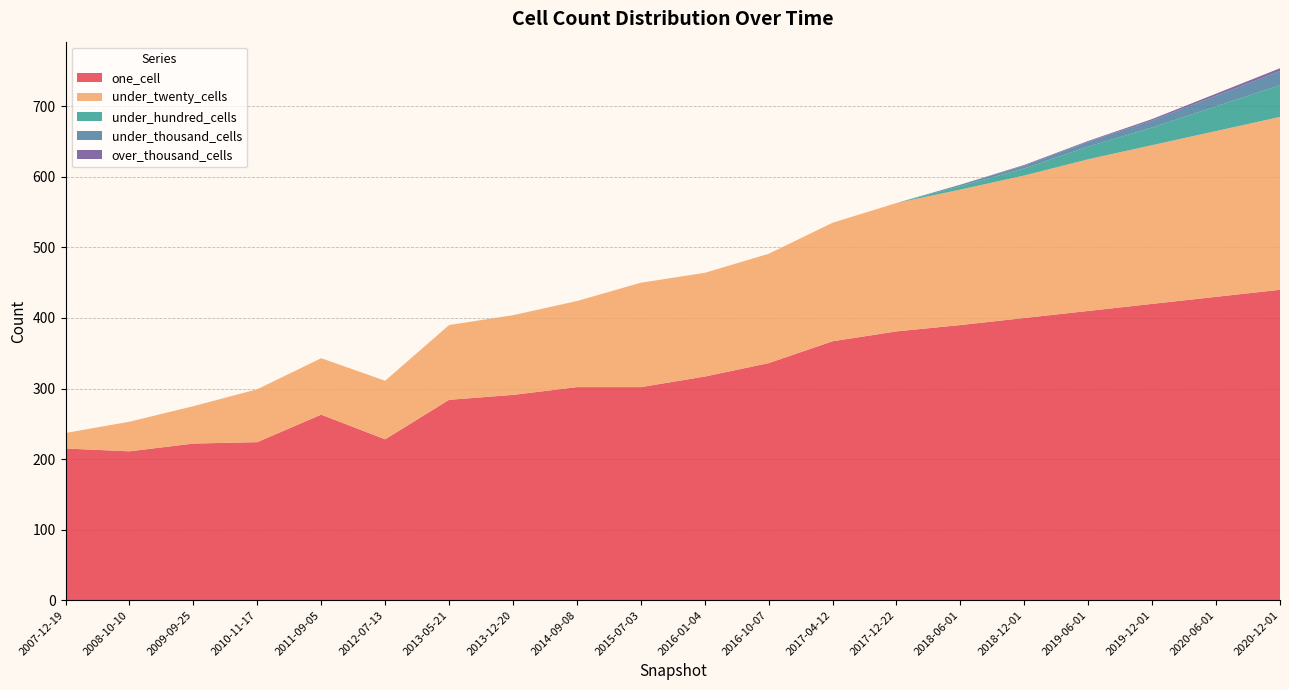

Reading left to right, extract all data points from this chart.

one_cell: 215	211	222	224	263	228	284	291	302	302	317	336	367	381	390	400	410	420	430	440
under_twenty_cells: 22	42	53	75	80	83	106	113	122	148	147	155	168	182	192	202	215	225	235	245
under_hundred_cells: 0	0	0	0	0	0	0	0	0	0	0	0	0	0	5	10	18	25	35	45
under_thousand_cells: 0	0	0	0	0	0	0	0	0	0	0	0	0	0	2	4	7	10	15	20
over_thousand_cells: 0	0	0	0	0	0	0	0	0	0	0	0	0	0	0	1	1	2	3	4